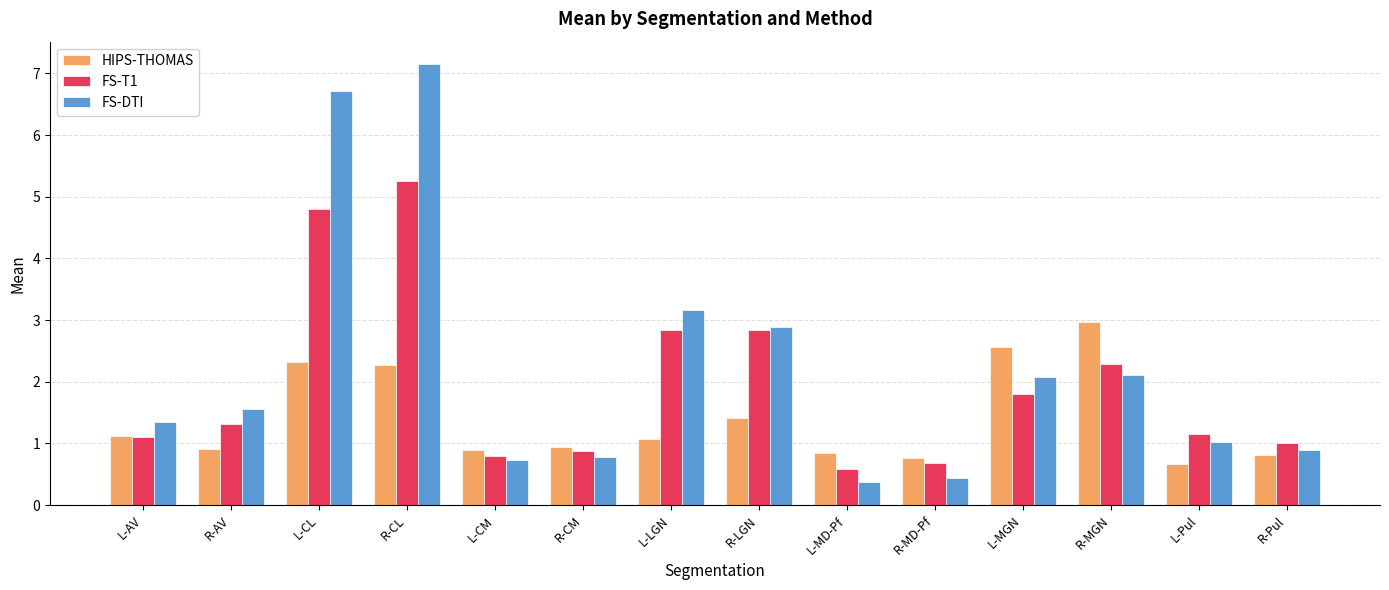

What is the label of the 13th bar from the left?

L-Pul